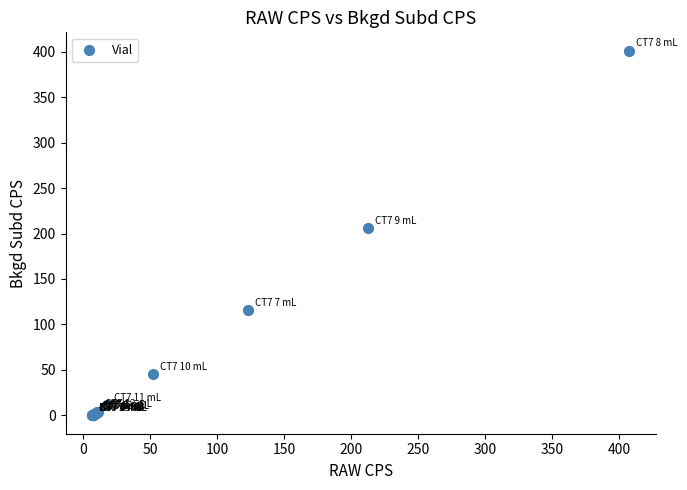

What Y value in the scatter plot is closest to 200?

205.9